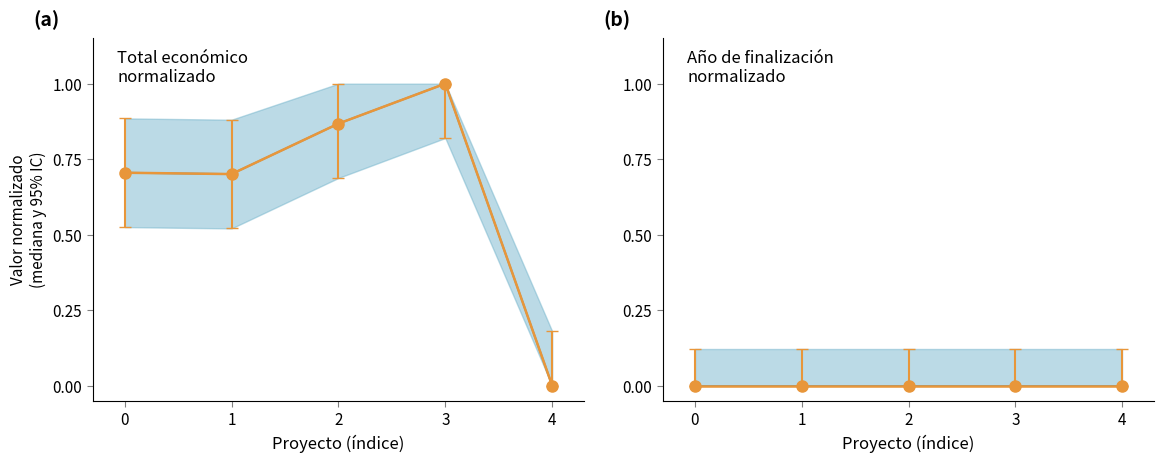

What is the difference between the highest and lowest values at 2?

0.9